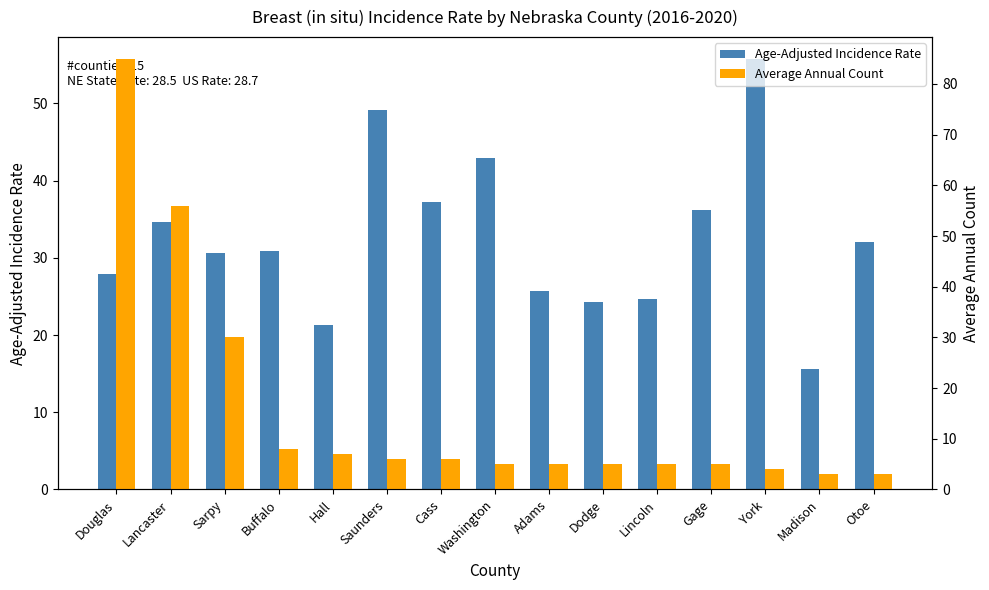

What is the total value across all series at Hall?

28.3